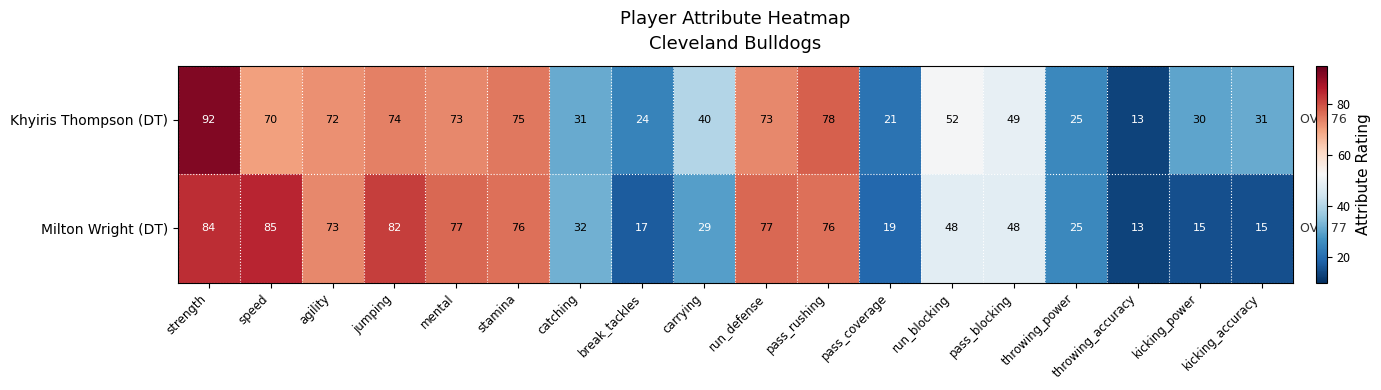

Read the Milton Wright (DT) value at run_defense.

77